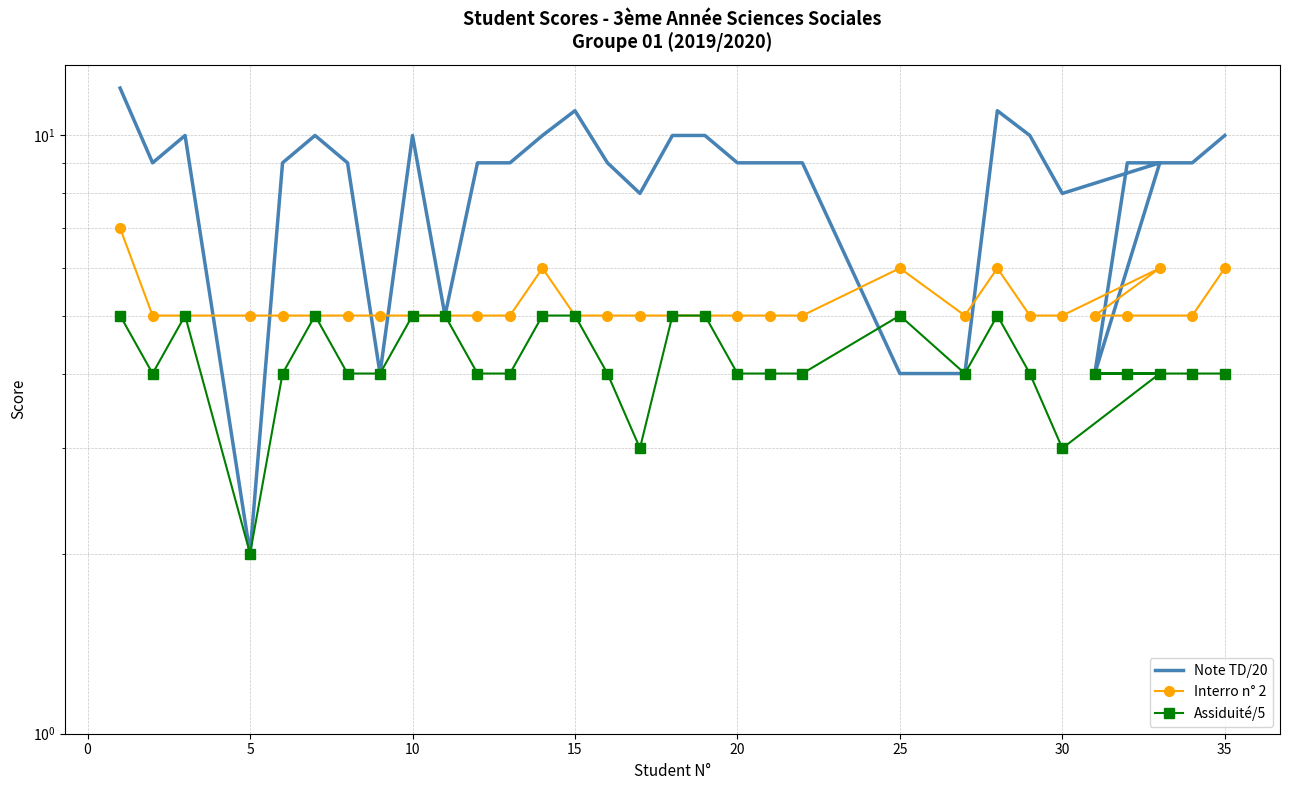

Which series has the widest spread of values?

Note TD/20